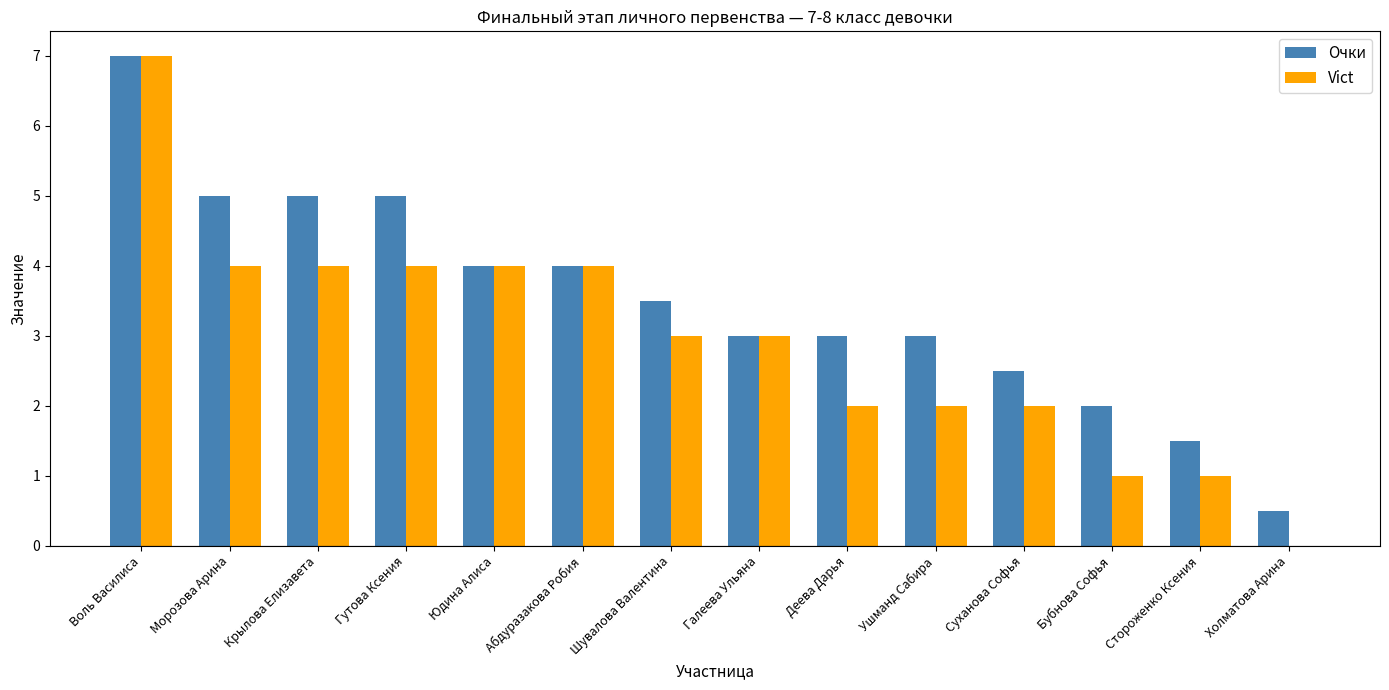

What is the total value across all series at Гутова Ксения?

9.0